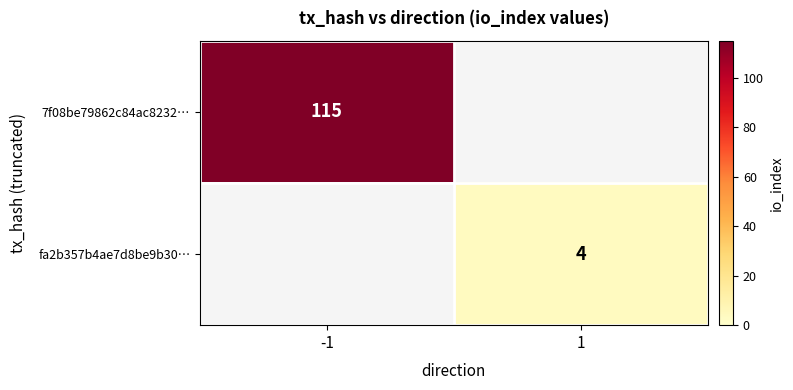

True or false: fa2b357b4ae7d8be9b30… has a value of 4 at 1.

True